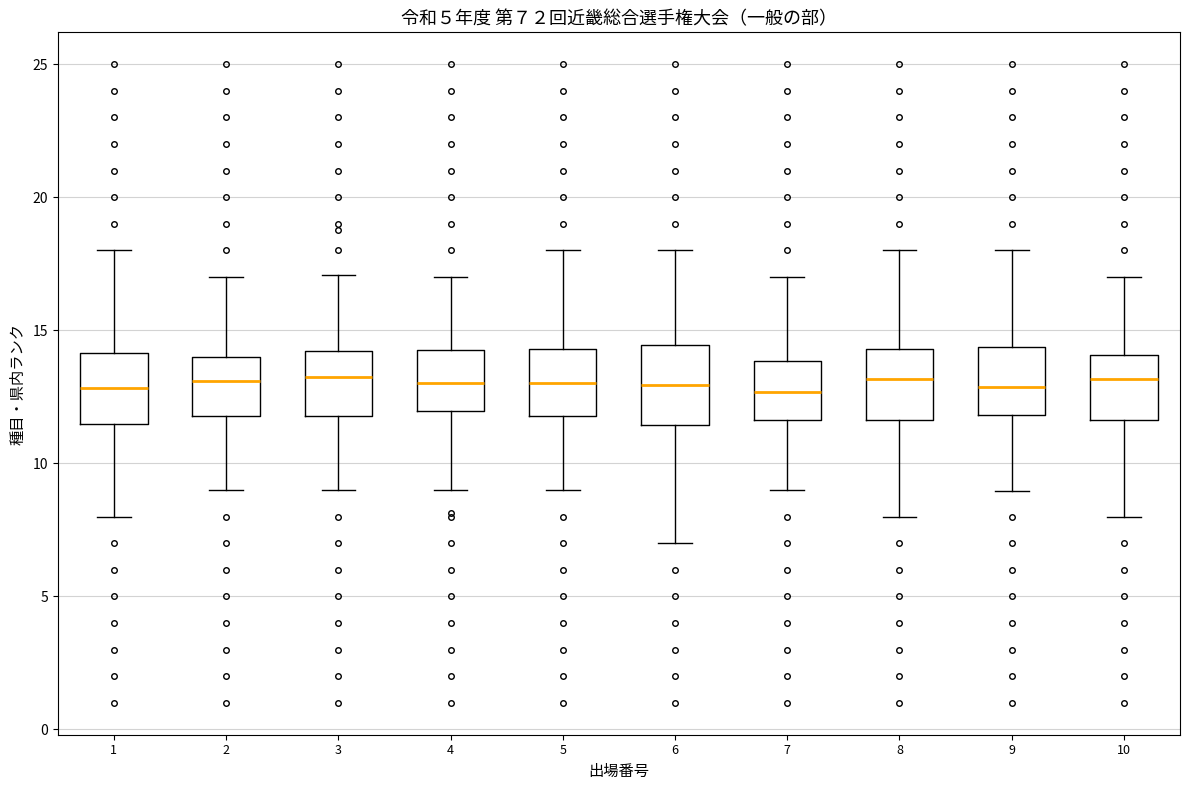

Reading left to right, transcribe this box plot: for each box, give where its median line is, the range the box spans, and where its two whiskers end, as read against the y-axis. The values are not printed on the chart, so give them approximately, as read against the axis.

1: median 13.0, box 11.5 to 14.0, whiskers 8.0 to 18.0
2: median 13.0, box 12.0 to 14.0, whiskers 9.0 to 17.0
3: median 13.5, box 12.0 to 14.0, whiskers 9.0 to 17.0
4: median 13.0, box 12.0 to 14.5, whiskers 9.0 to 17.0
5: median 13.0, box 12.0 to 14.5, whiskers 9.0 to 18.0
6: median 13.0, box 11.5 to 14.5, whiskers 7.0 to 18.0
7: median 12.5, box 11.5 to 14.0, whiskers 9.0 to 17.0
8: median 13.0, box 11.5 to 14.5, whiskers 8.0 to 18.0
9: median 13.0, box 12.0 to 14.5, whiskers 9.0 to 18.0
10: median 13.0, box 11.5 to 14.0, whiskers 8.0 to 17.0